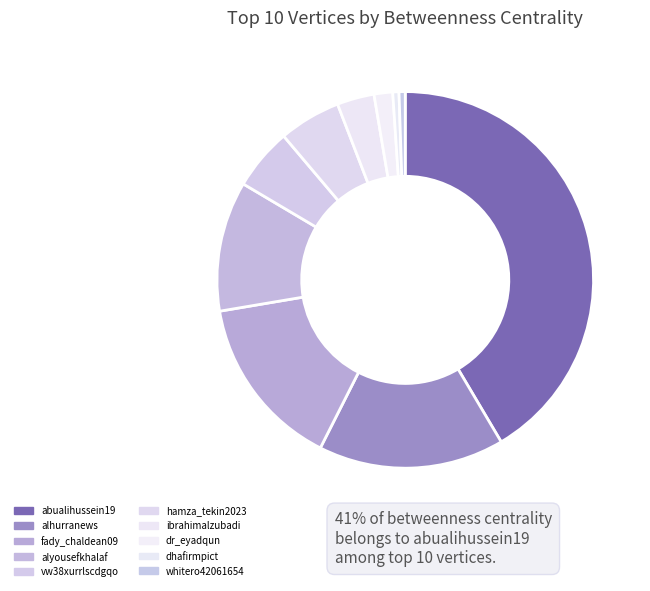

What percentage do fady_chaldean09 and alhurranews together represent?

30.9%